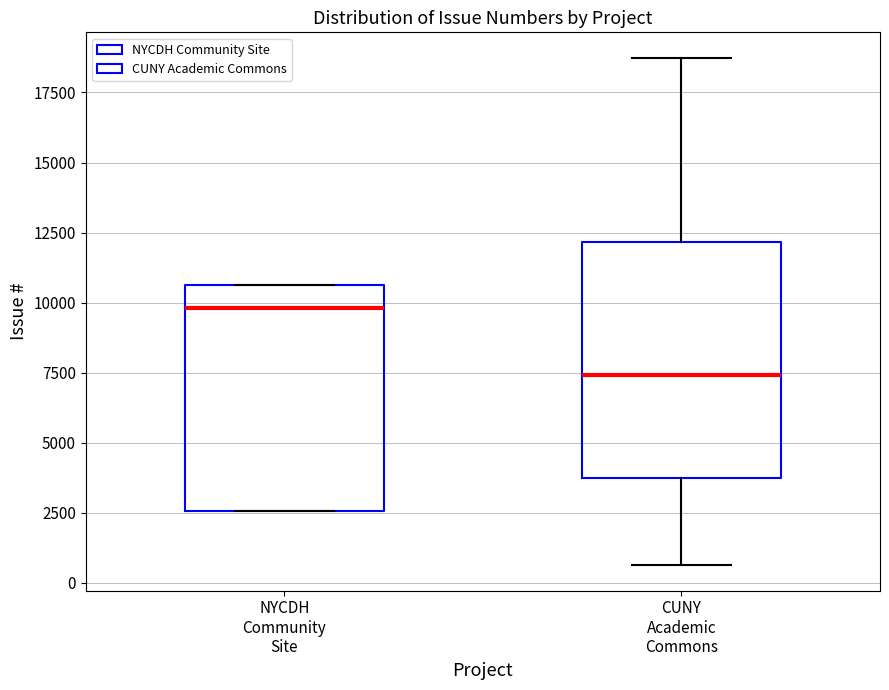

Reading left to right, transcribe this box plot: for each box, give where its median line is, the range the box spans, and where its two whiskers end, as read against the y-axis. The values are not printed on the chart, so give them approximately, as read against the axis.

NYCDH Community Site: median 10000, box 2500 to 10500, whiskers 2500 to 10500
CUNY Academic Commons: median 7500, box 3500 to 12000, whiskers 500 to 18500